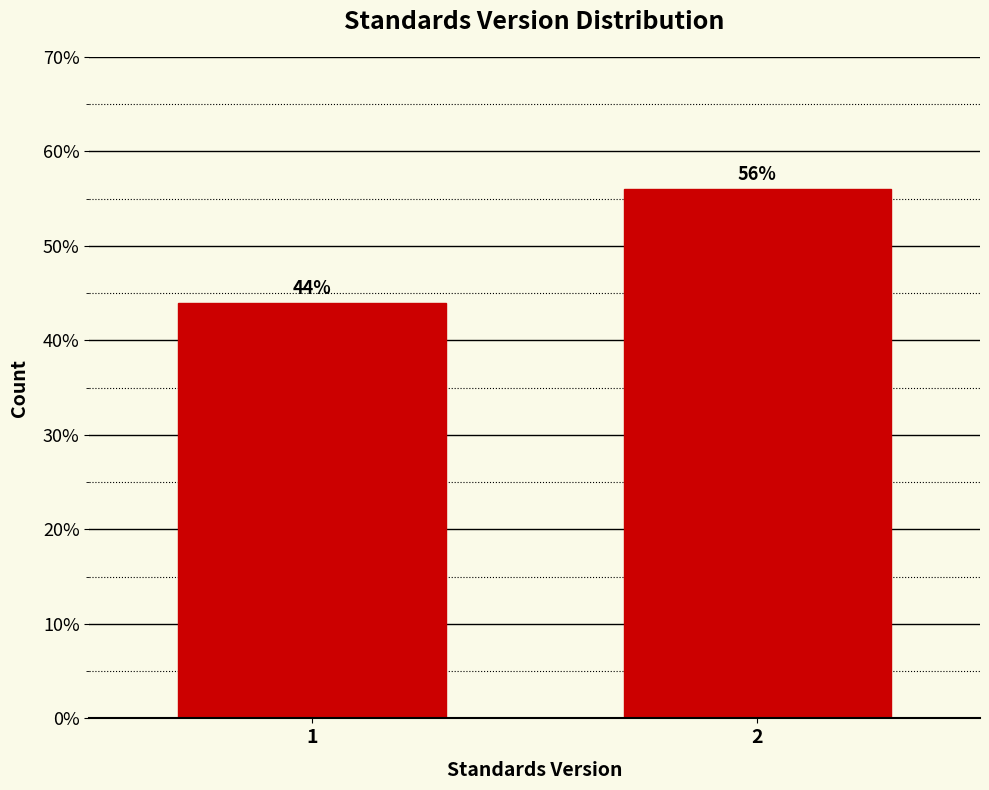

Reading left to right, extract all data points from this chart.

1=44.0	2=56.0